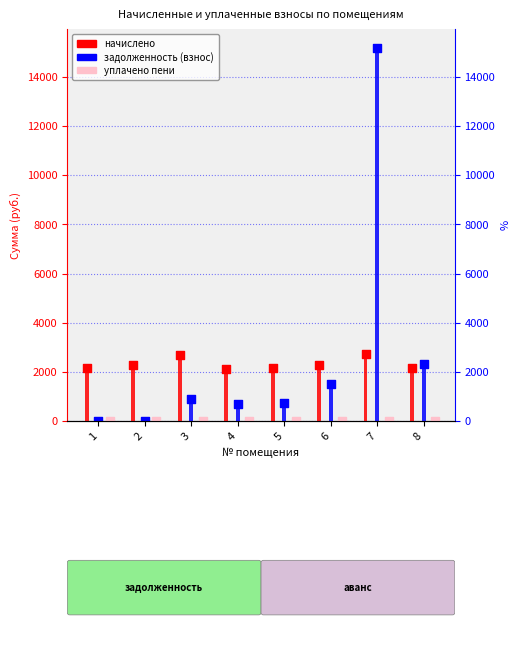

Which series reaches the maximum Y coordinate?

задолженность (взнос)